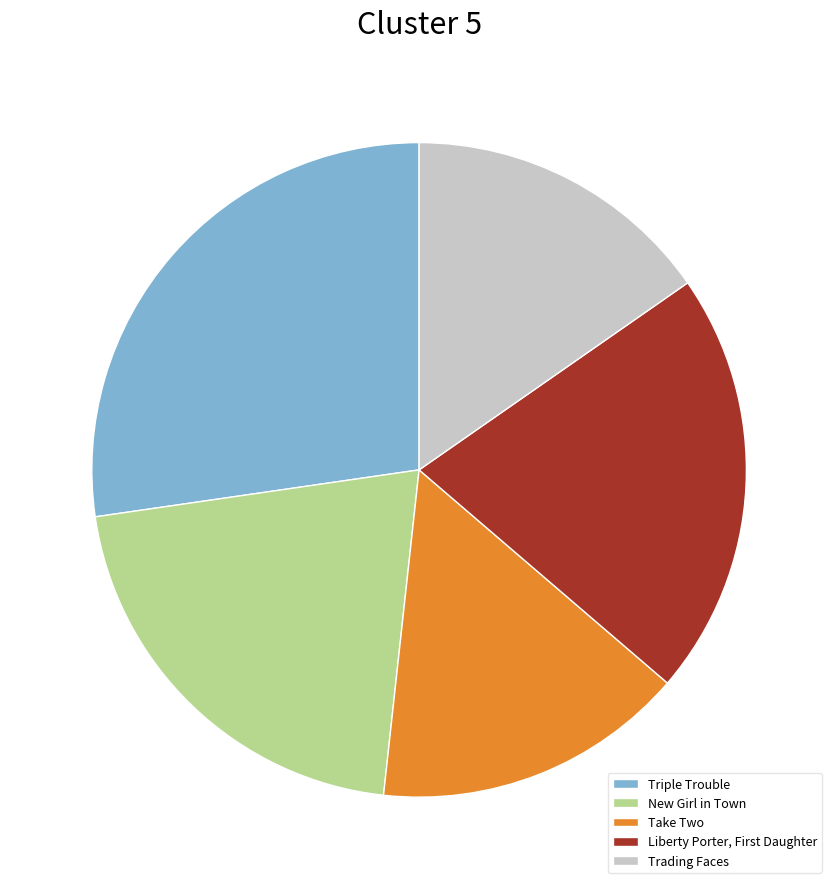

Is there any slice that represents more than half of the pie?

No